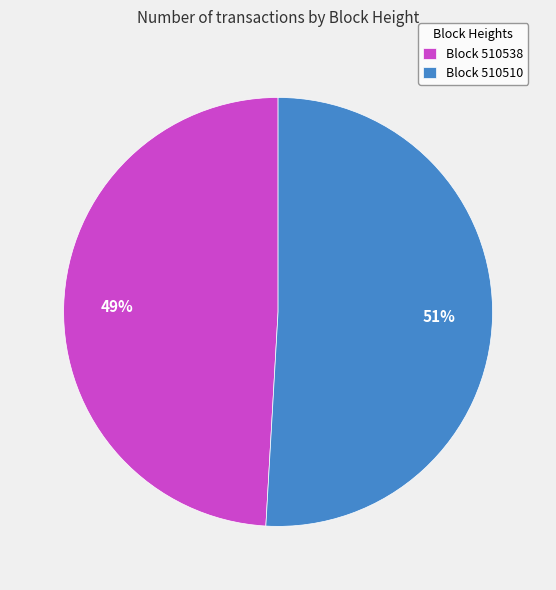

Combined, do Block 510538 and Block 510510 account for over 50%?

Yes